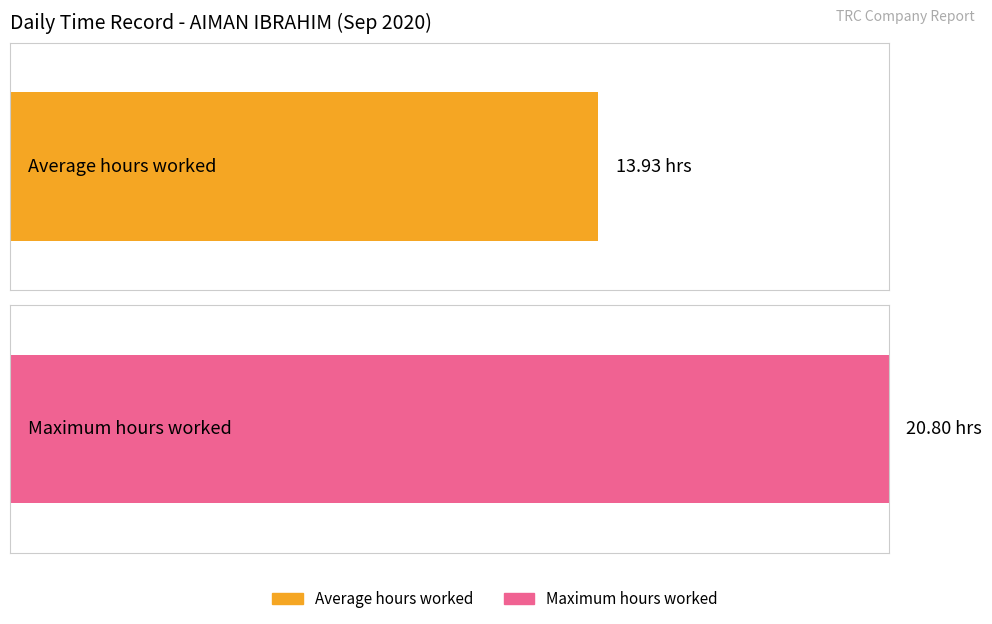

The value at 23-Wed is 35.1. True or false?

False